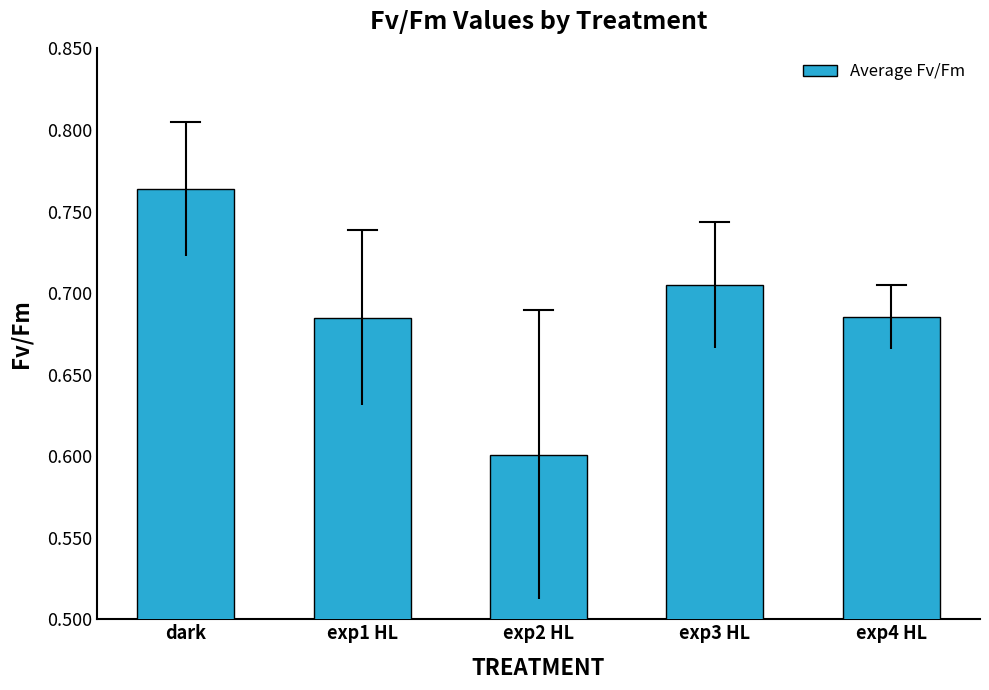

Which label corresponds to the smallest value in the chart?

exp2 HL